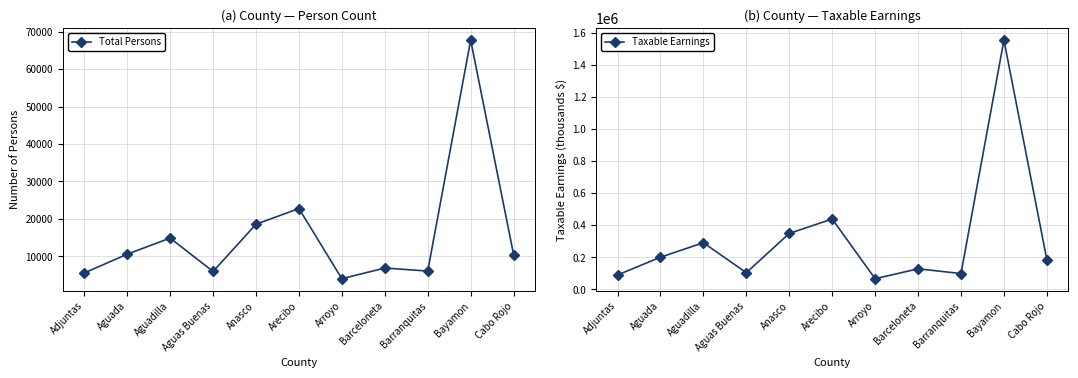

What is the difference between the second highest and minimum values in the Total Persons series?

18750